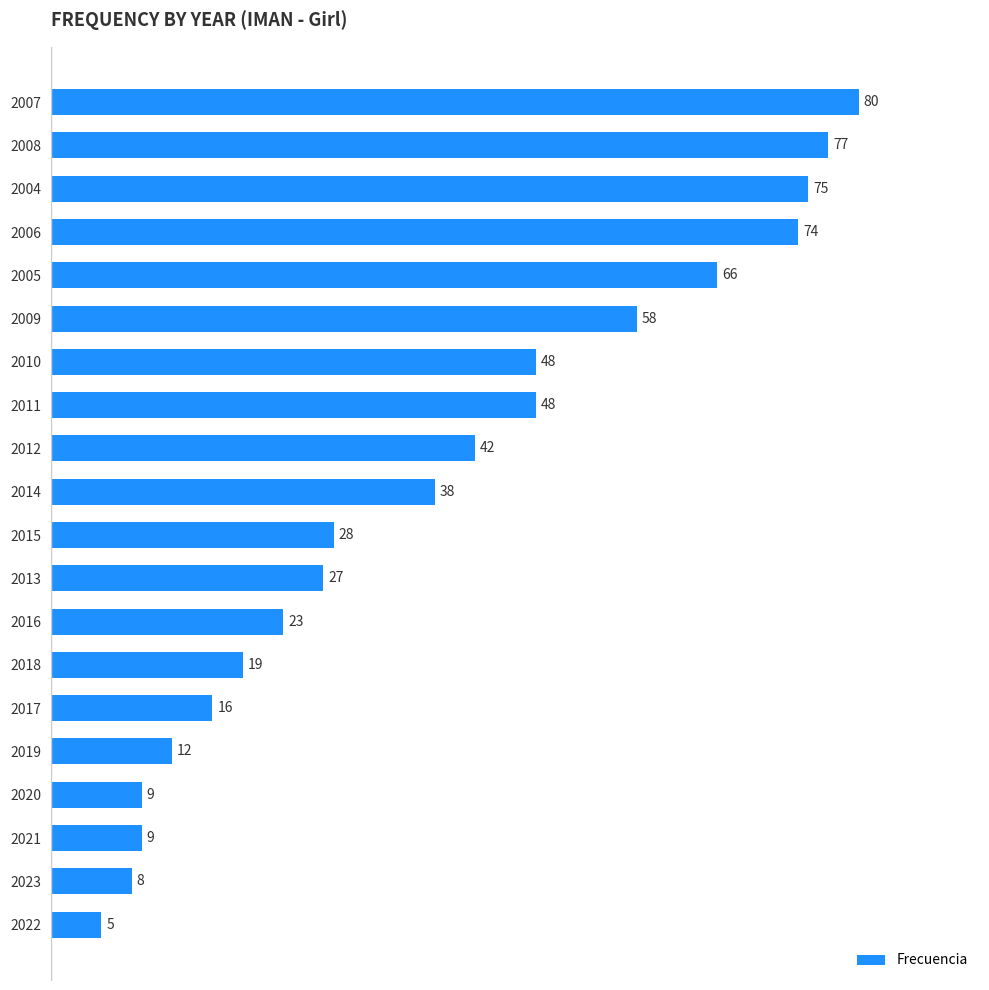

At which label is the value closest to 42?

2012